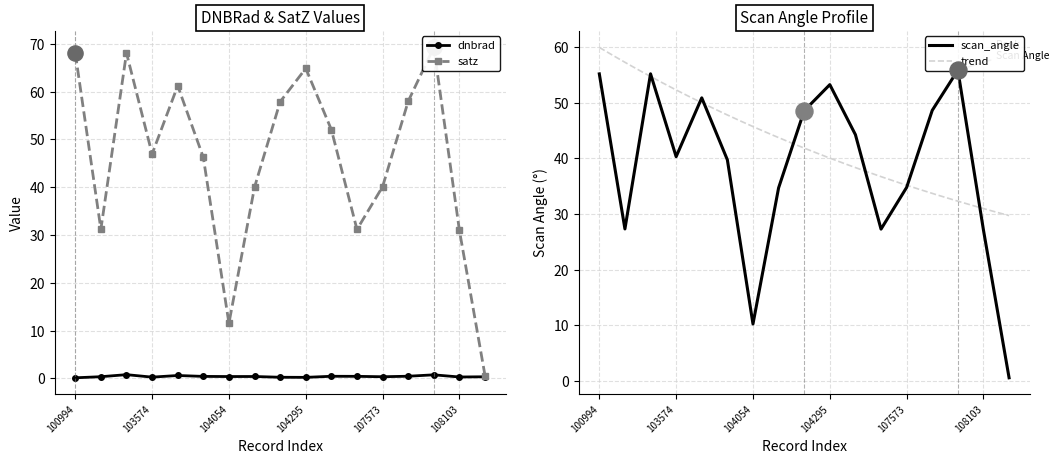

What is the total value across all series at 104054?

22.1